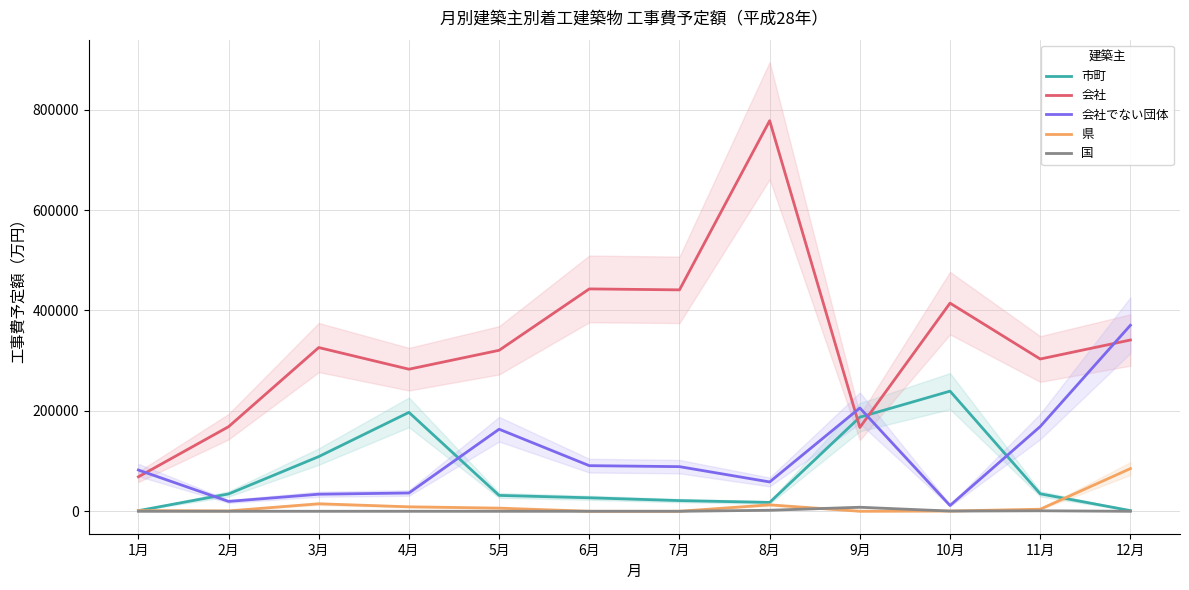

Where is the first local minimum for 県?

2月